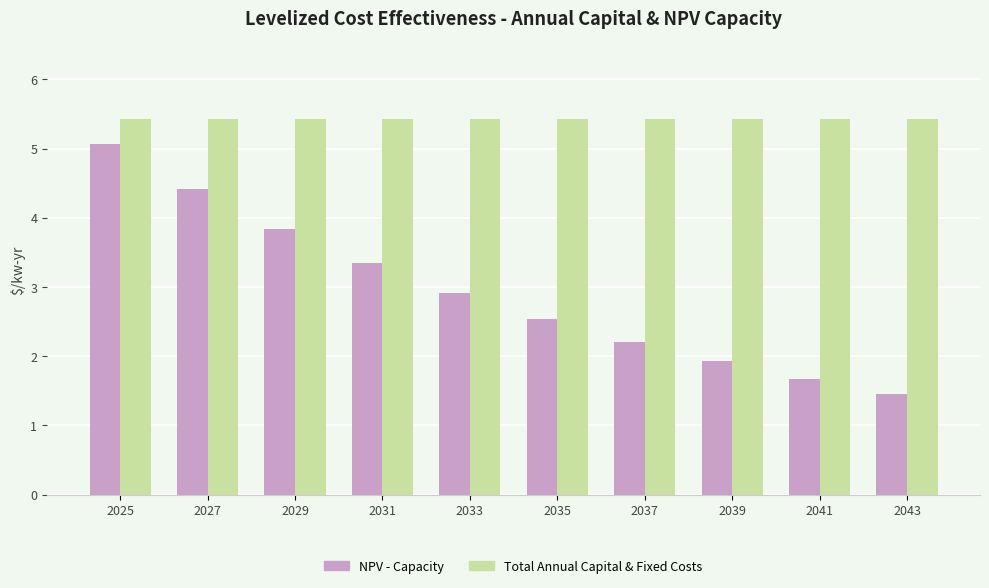

Which category has the lowest value across all series?

2043